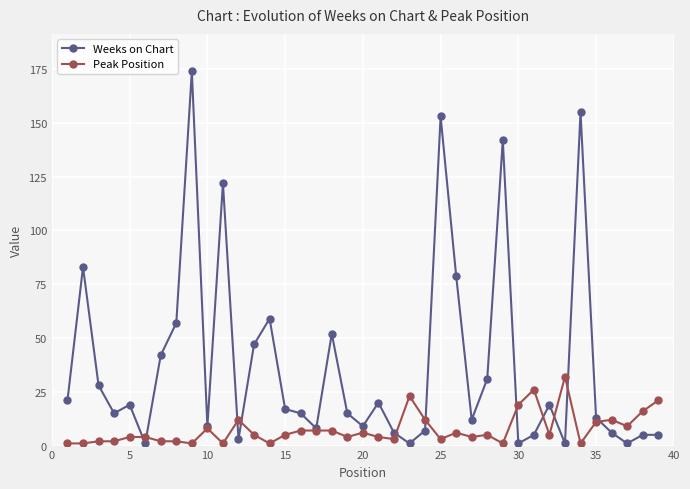

True or false: Weeks on Chart and Peak Position intersect in this chart.

True